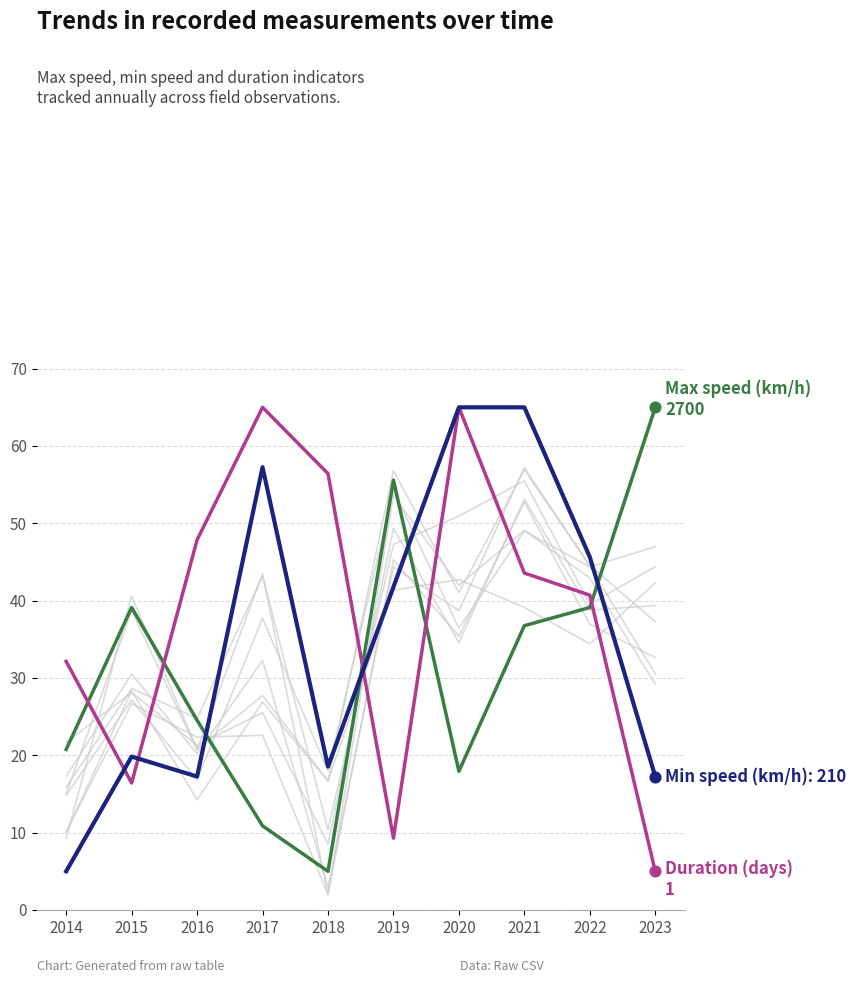

Is the value of Min speed (km/h) at 2014 greater than the value of Duration (days) at 2017?

No